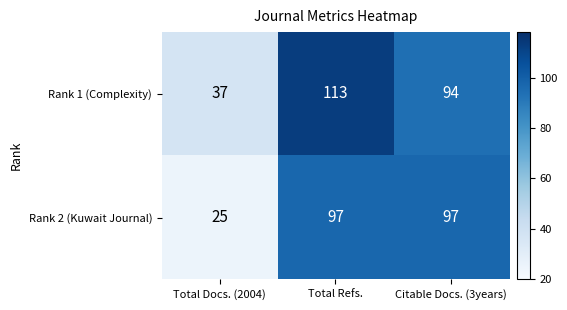

The Rank 2 (Kuwait Journal) series shows 128 at Total Refs.. True or false?

False